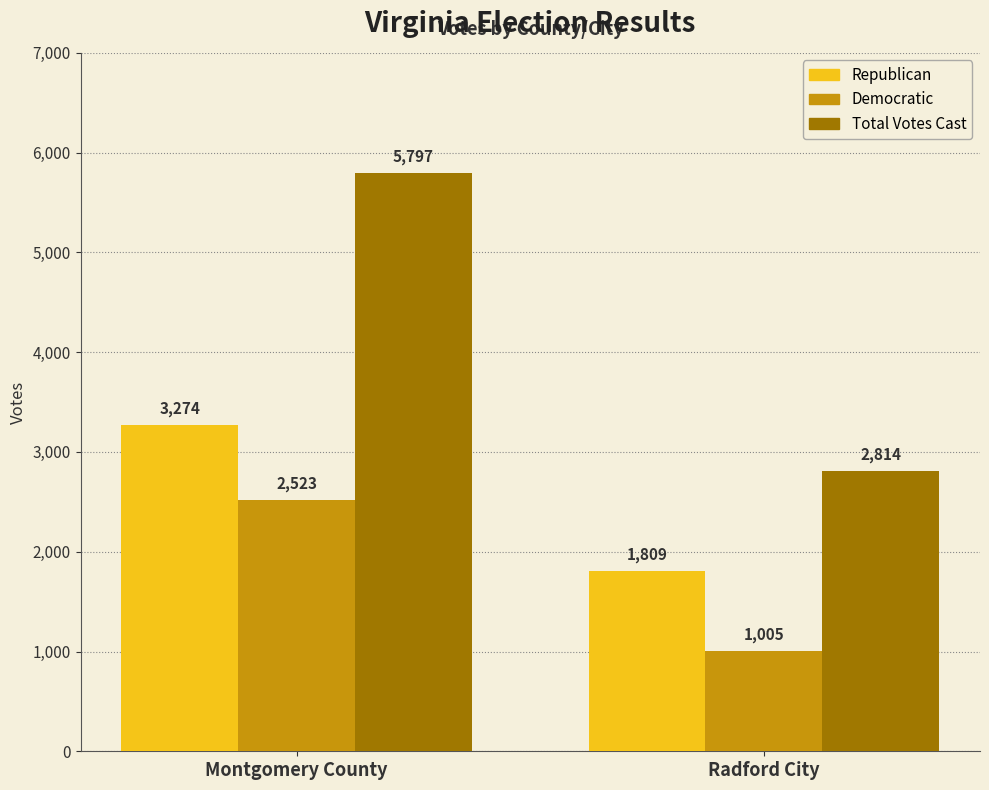

How many data points in Republican are less than 3274?

1